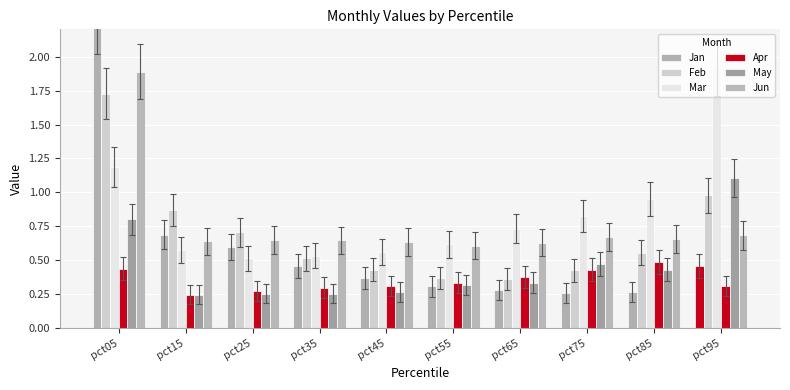

Count the May values in the range 0 to 1.

9